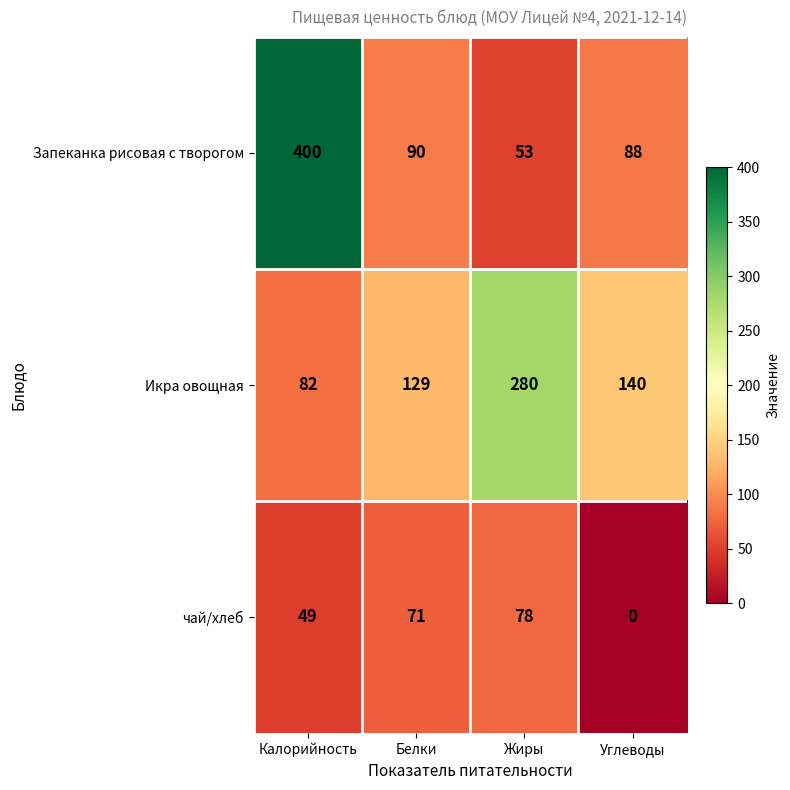

What is the greatest value displayed?

400